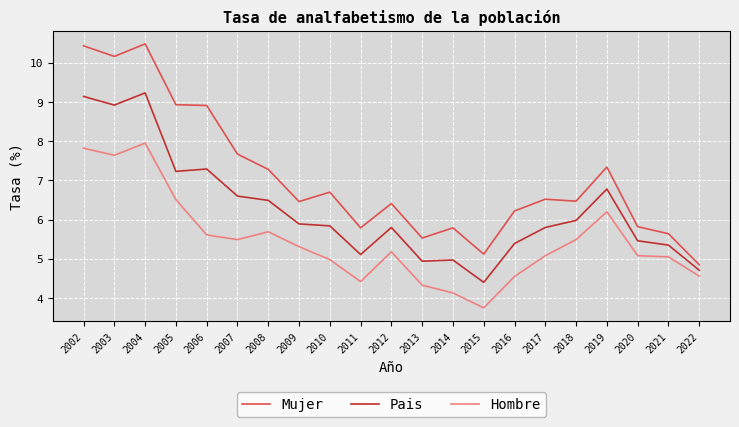

Is this an area chart (filled region under the line)?

No